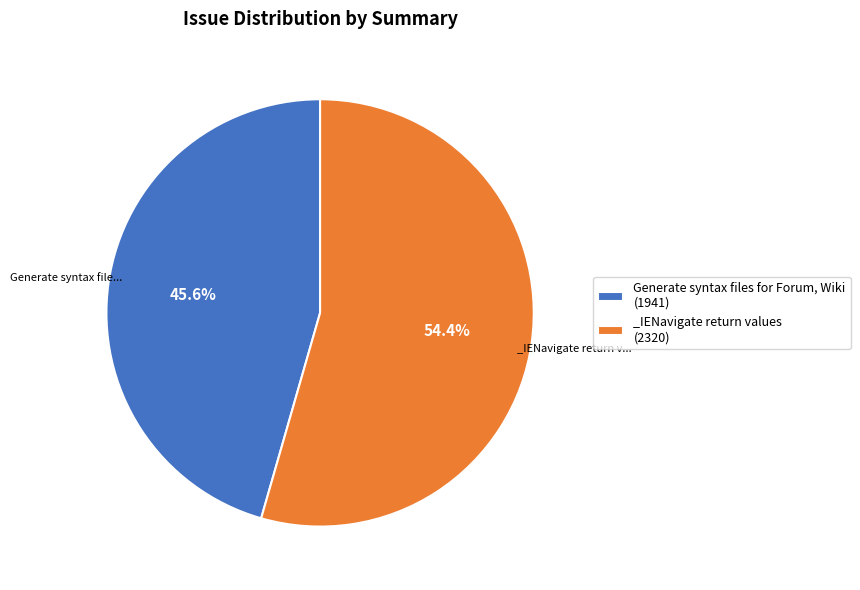

How many segments does this pie chart have?

2